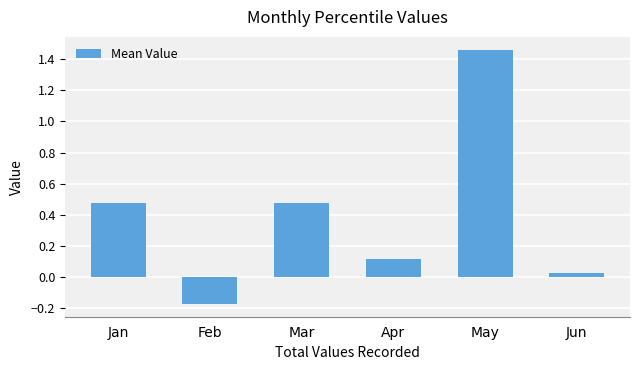

The chart shows a value of 0.7 at Jan. True or false?

False